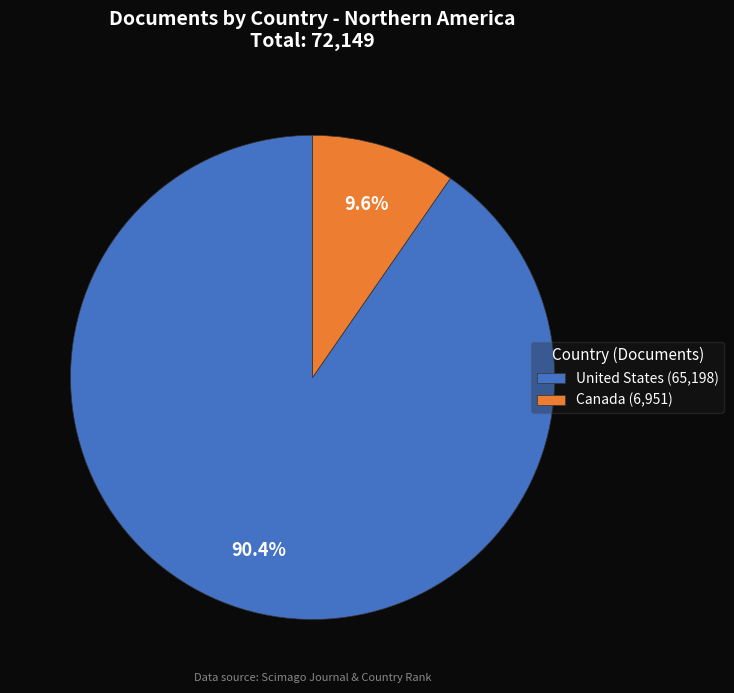

What is the majority slice?

United States